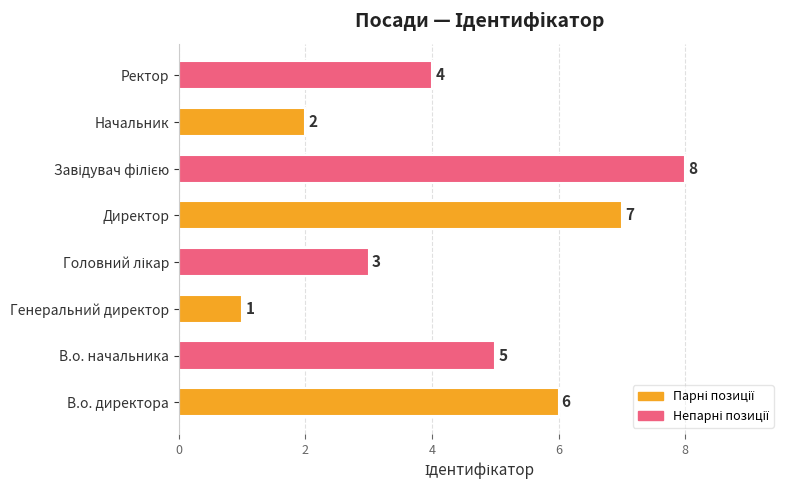

Which category has the lowest value across all series?

Генеральний директор